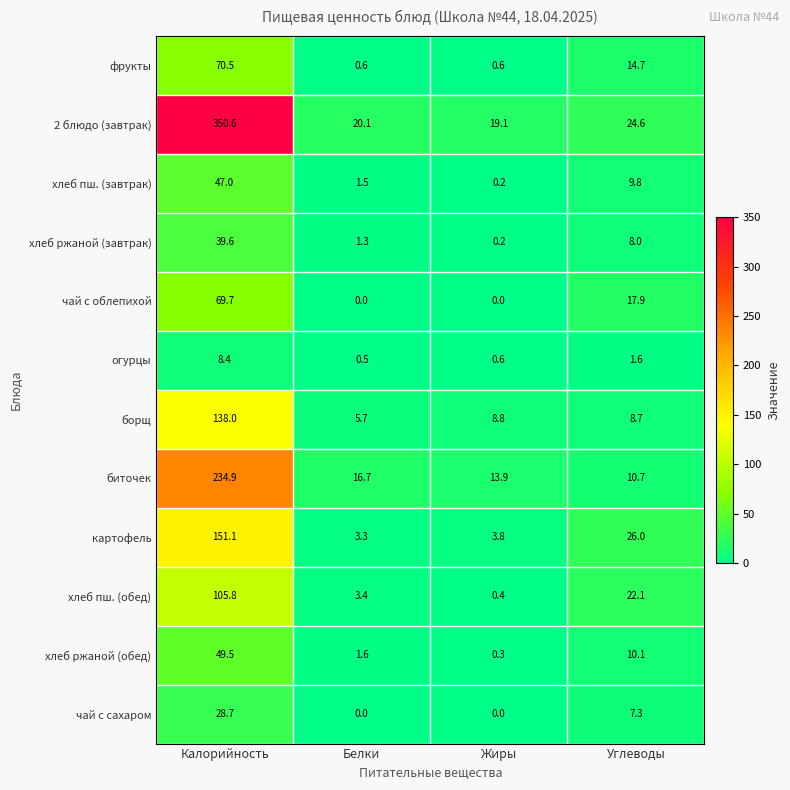

What value does the фрукты series have at Жиры?

0.6